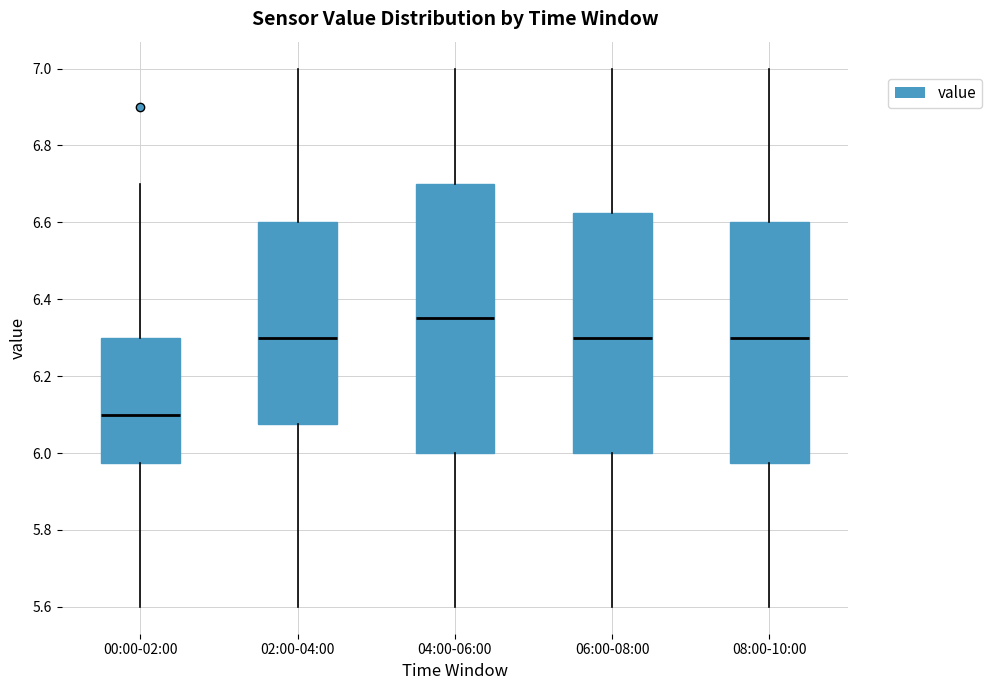

Which box's median line is the highest?

04:00-06:00